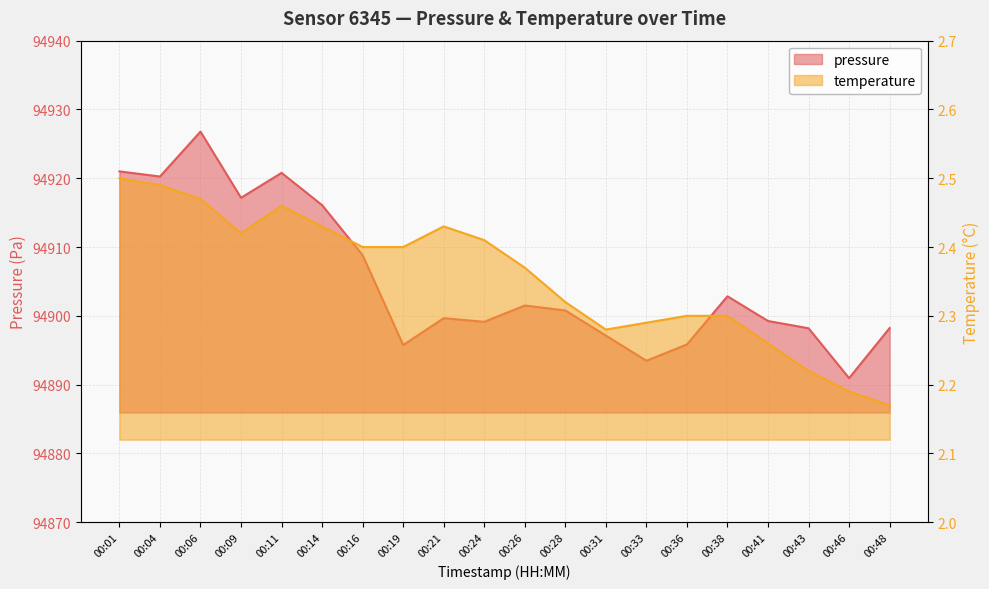

At which category is the sum across all series the highest?

00:06